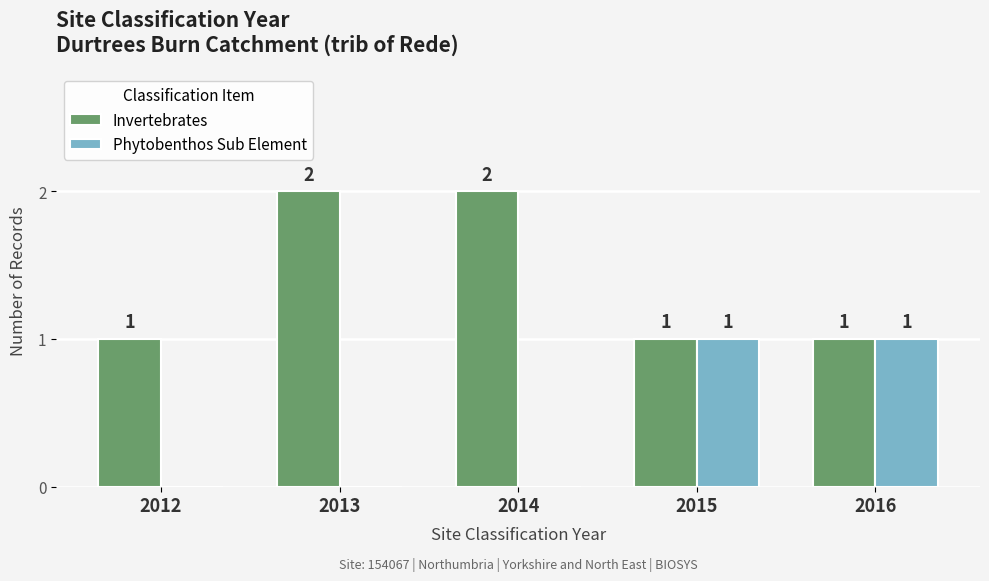

How many Invertebrates values are between 1 and 2?

5